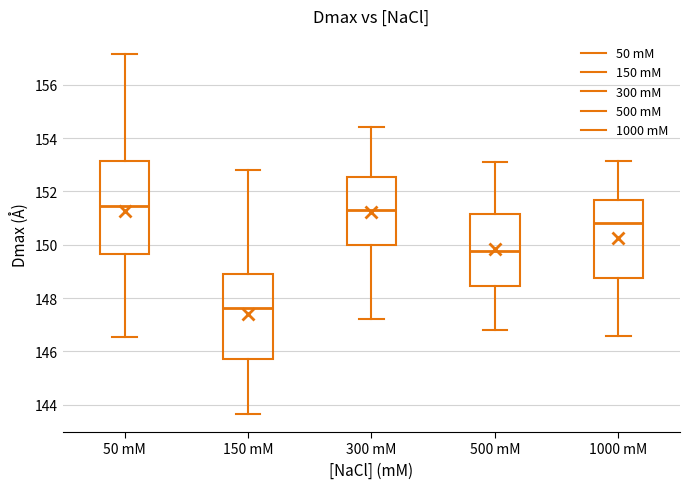

Reading left to right, transcribe this box plot: for each box, give where its median line is, the range the box spans, and where its two whiskers end, as read against the y-axis. The values are not printed on the chart, so give them approximately, as read against the axis.

50 mM: median 151.4, box 149.6 to 153.2, whiskers 146.6 to 157.2
150 mM: median 147.6, box 145.8 to 148.8, whiskers 143.6 to 152.8
300 mM: median 151.4, box 150.0 to 152.6, whiskers 147.2 to 154.4
500 mM: median 149.8, box 148.4 to 151.2, whiskers 146.8 to 153.2
1000 mM: median 150.8, box 148.8 to 151.6, whiskers 146.6 to 153.2